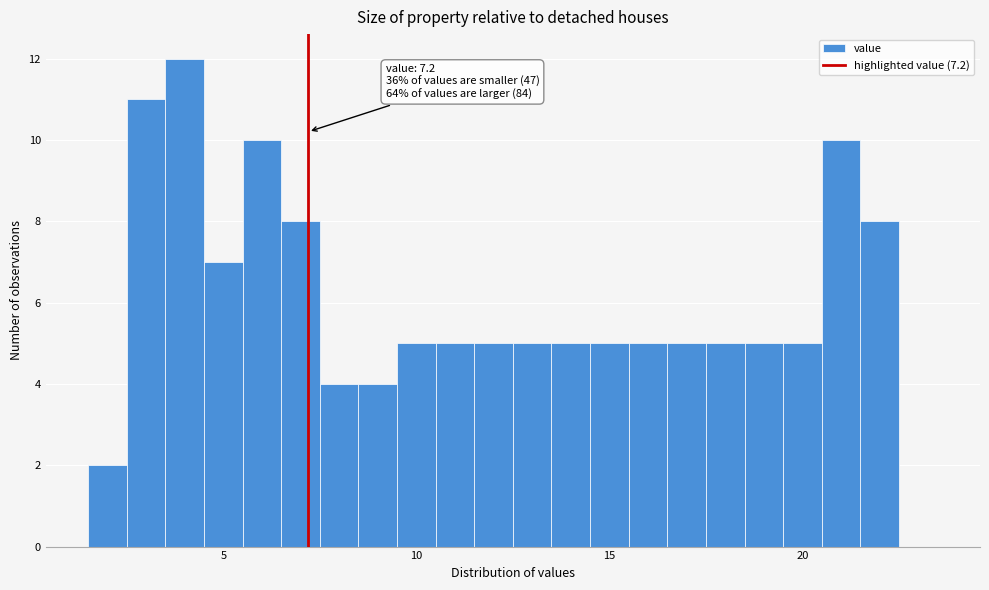

Around what value on the x-axis is the tallest bar? Give the approximate position of its centre, as read against the axis.

4.0